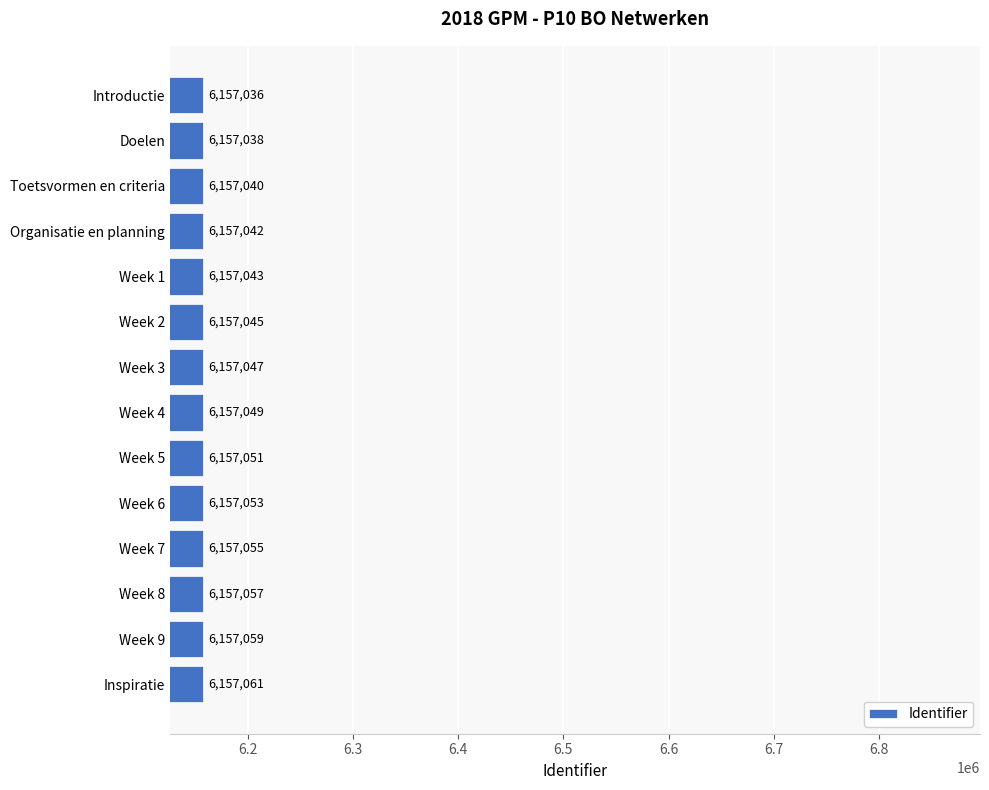

The value at Week 7 is 6157055. True or false?

True